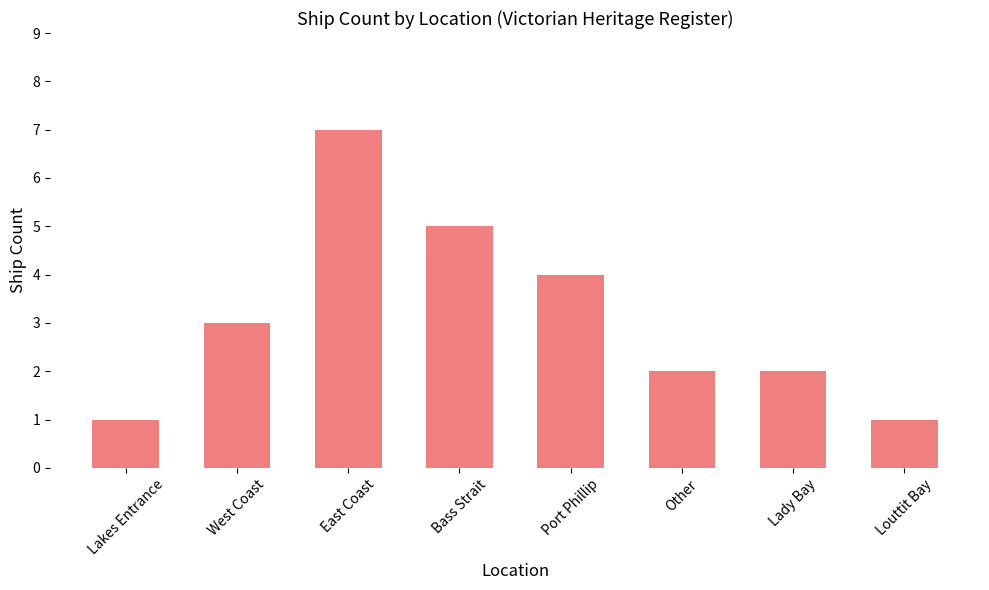

The chart shows a value of 4 at Port Phillip. True or false?

True